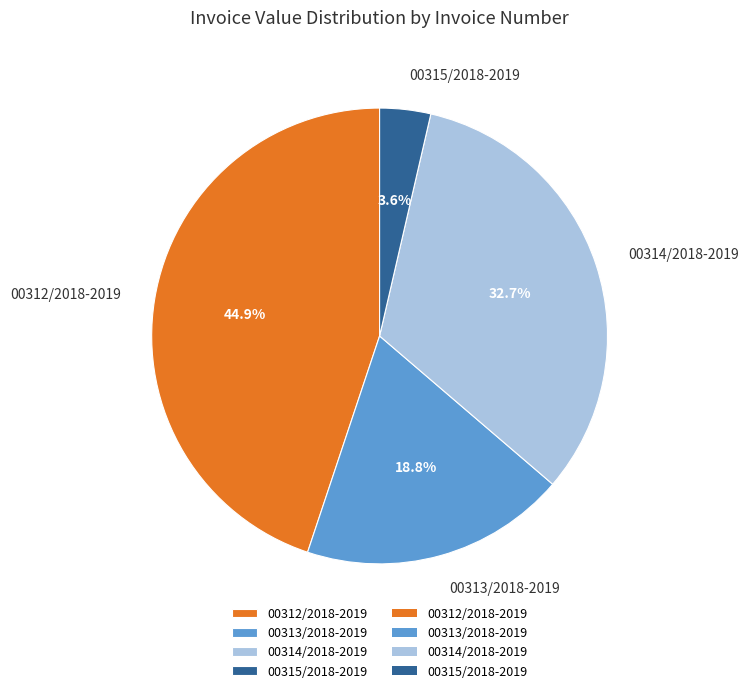

To the nearest percent, what portion does 00314/2018-2019 represent?

33%